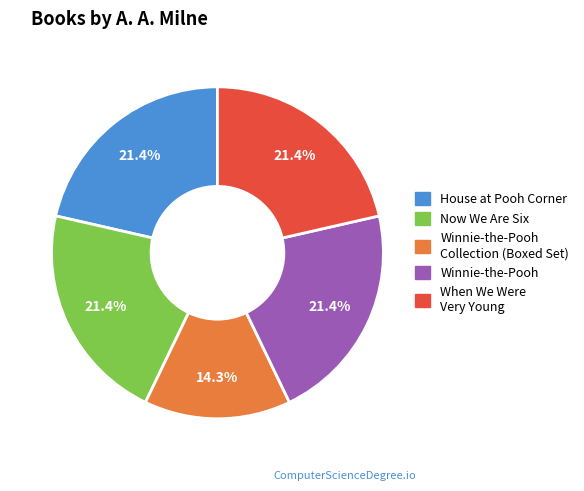

Does any single category account for the majority?

No